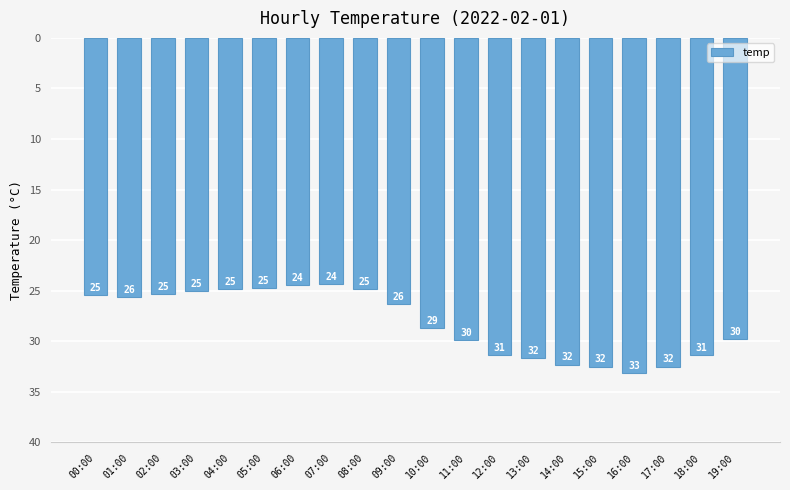

Between 15:00 and 00:00, which is larger?

15:00